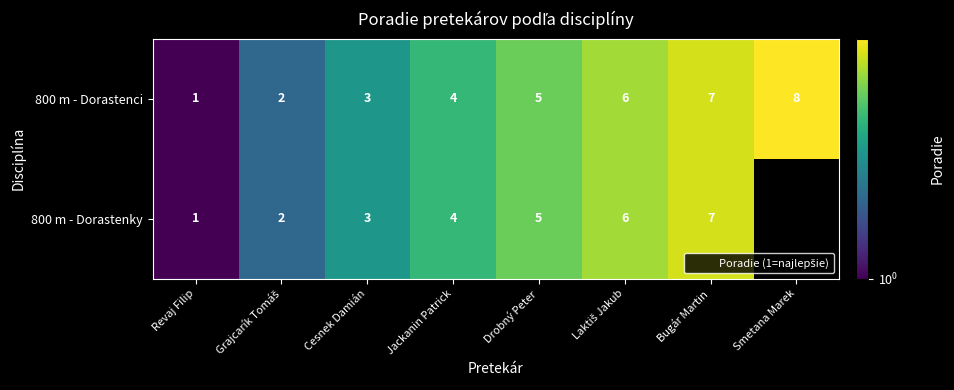

What is the sum of all 800 m - Dorastenci values?

36.0